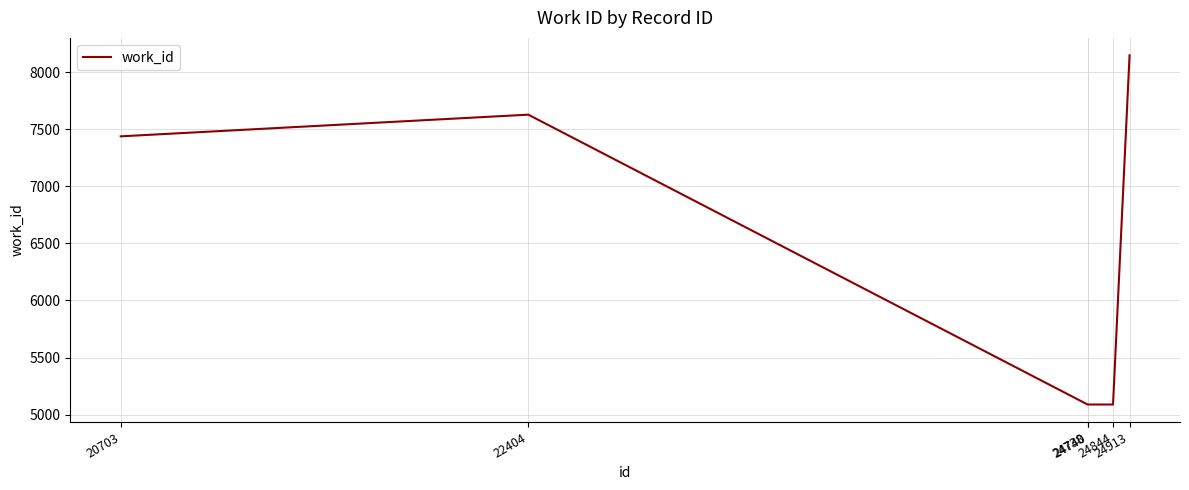

How many categories are shown in the chart?

6